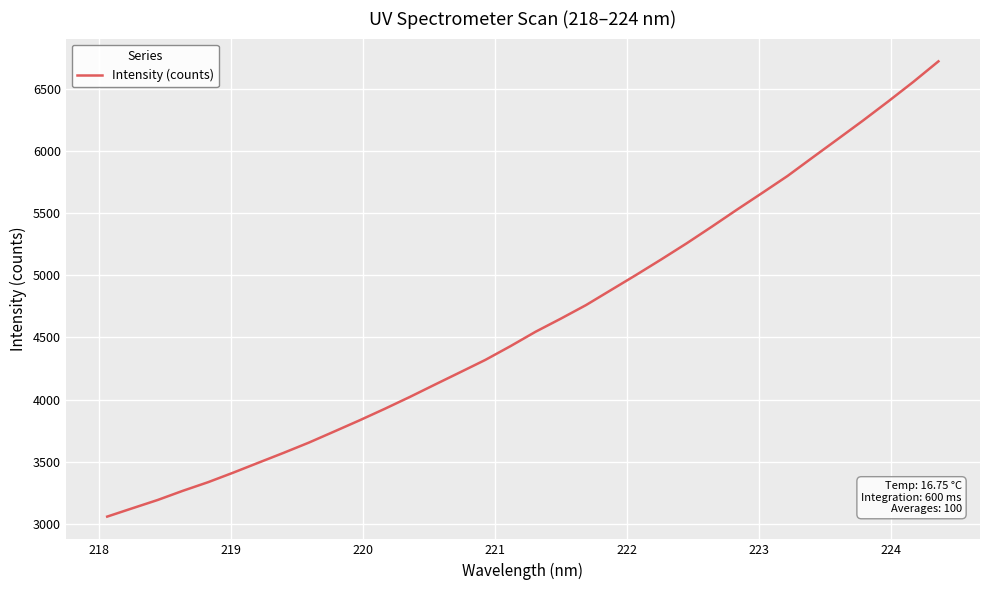

Is this an area chart (filled region under the line)?

No